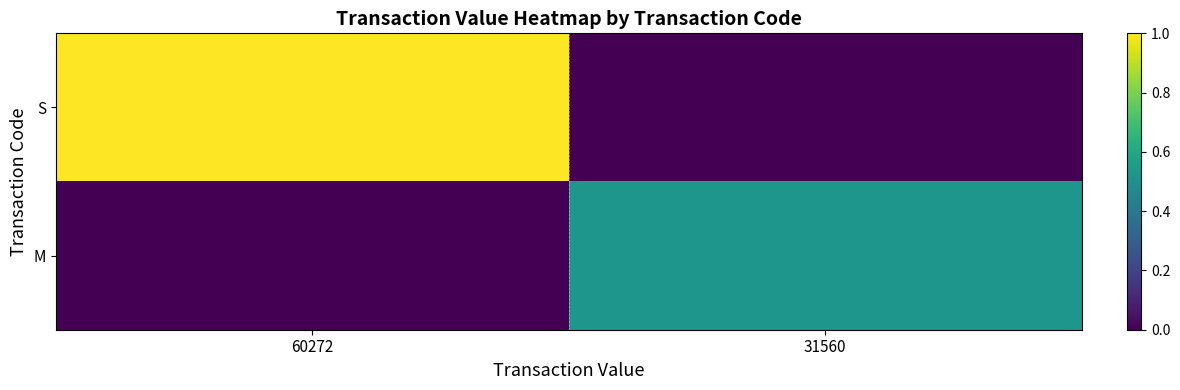

What is the total value across all series at 60272?

1.0